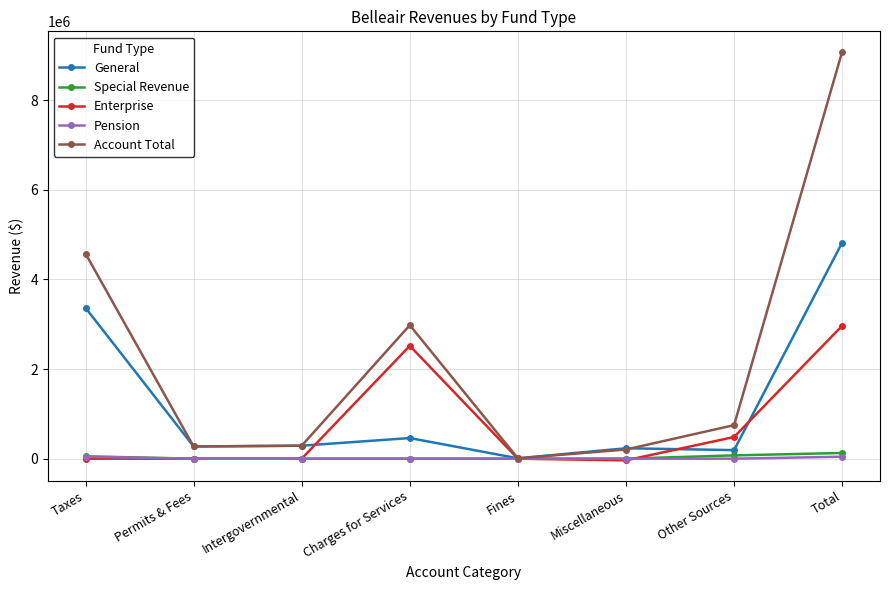

The value of Enterprise at Taxes is 1566570. True or false?

False